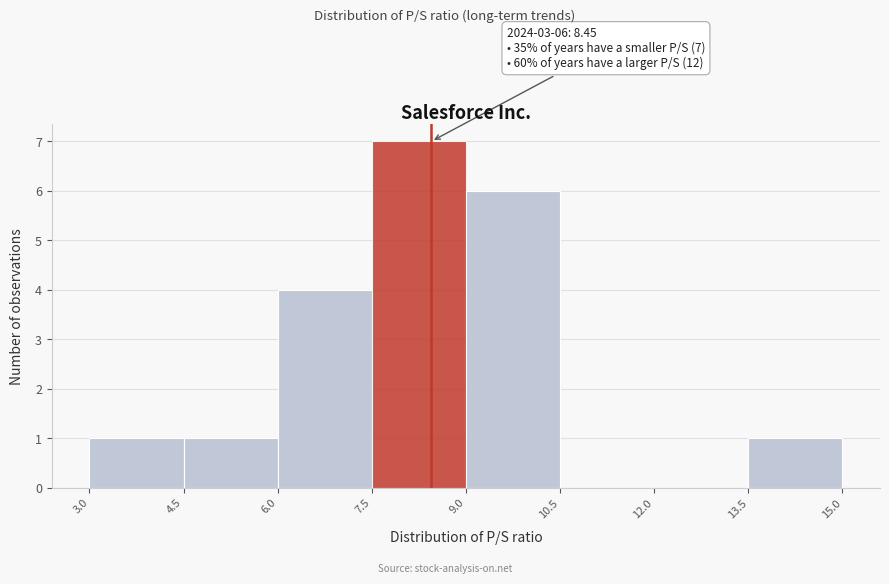

Over which range of the x-axis is the bar tallest?

7.5 to 9.0